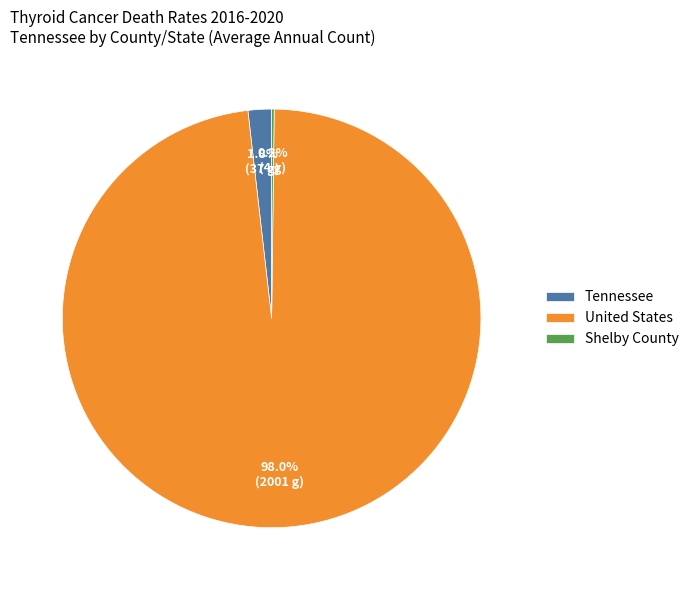

Is there a majority slice in this chart?

Yes